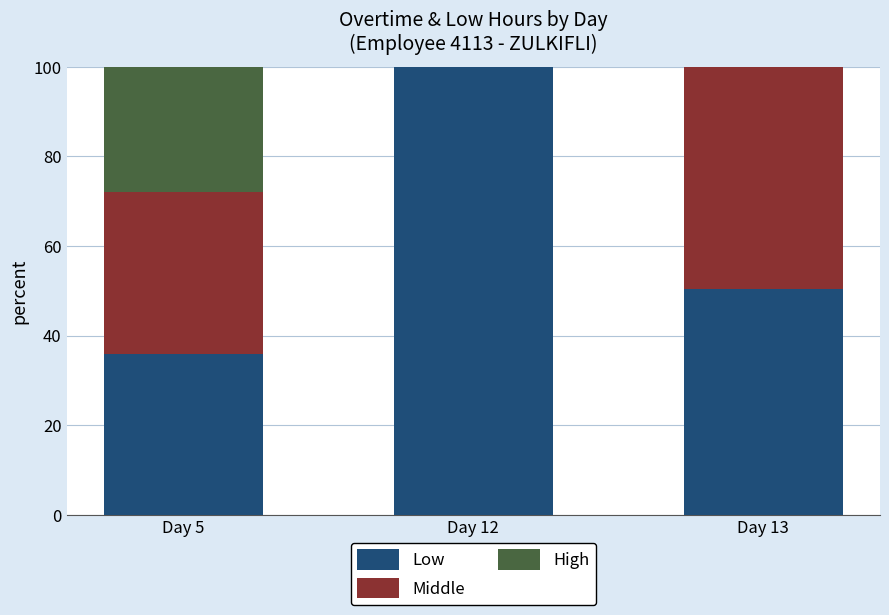

Reading left to right, list the values for the Low series.

Day 5=35.9	Day 12=100.0	Day 13=50.3